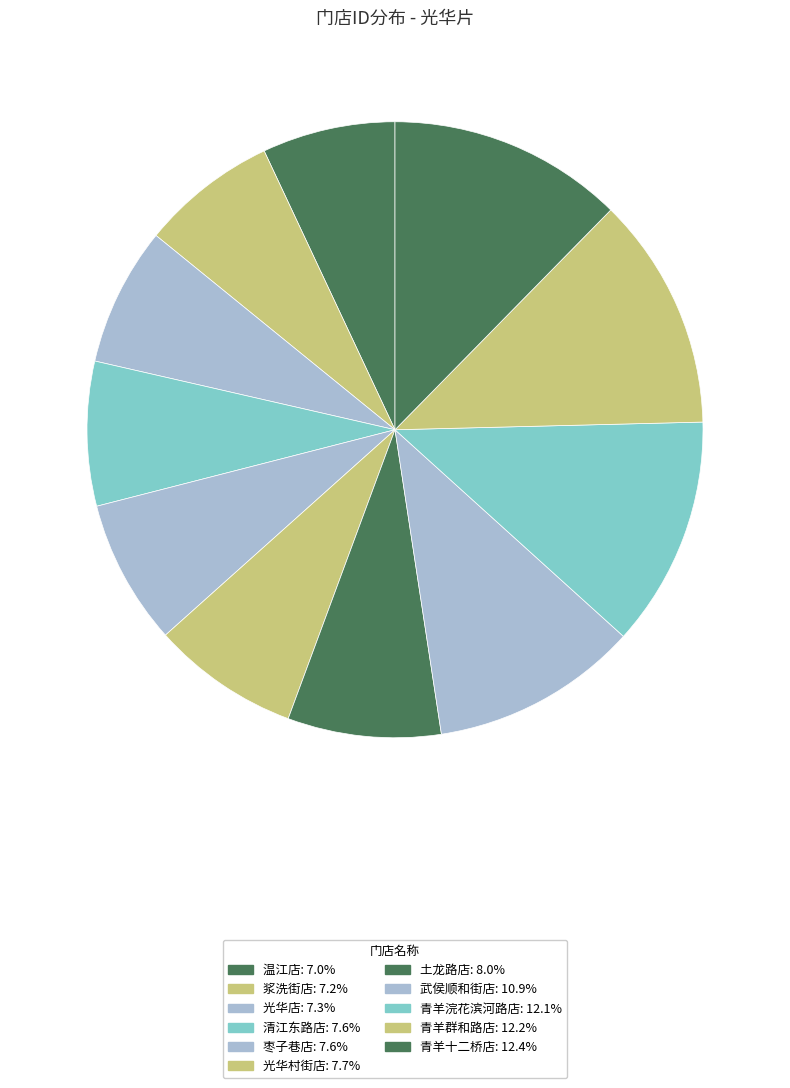

To the nearest percent, what is the average slice percentage?

9%